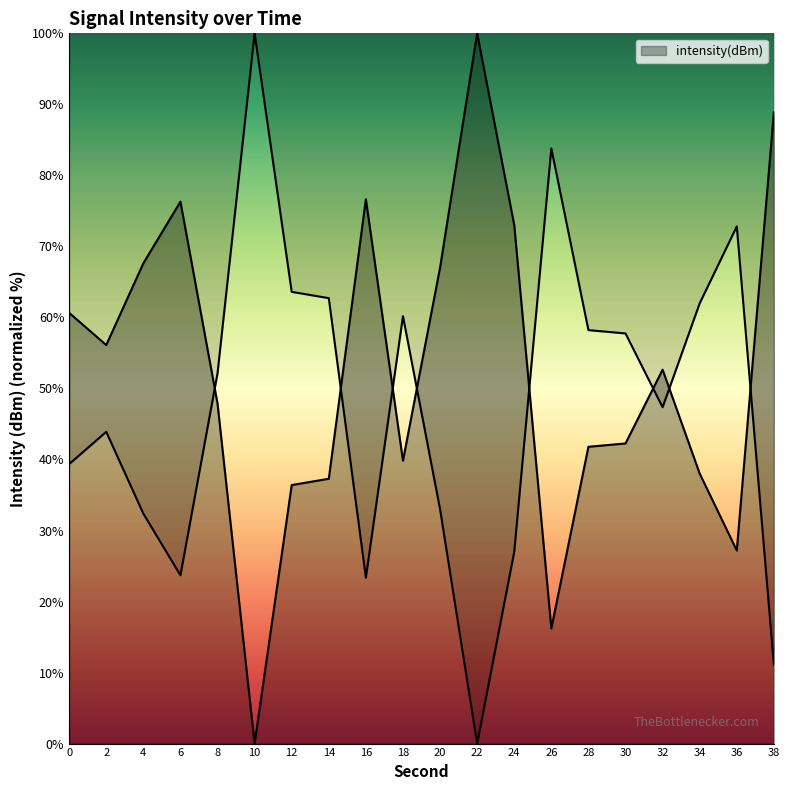

Reading left to right, what are all the values shown in this chart?

0=60.6	2=56.1	4=67.6	6=76.3	8=47.9	10=0.0	12=36.4	14=37.3	16=76.6	18=39.8	20=67.0	22=100.0	24=73.0	26=16.2	28=41.8	30=42.3	32=52.6	34=38.0	36=27.2	38=88.9